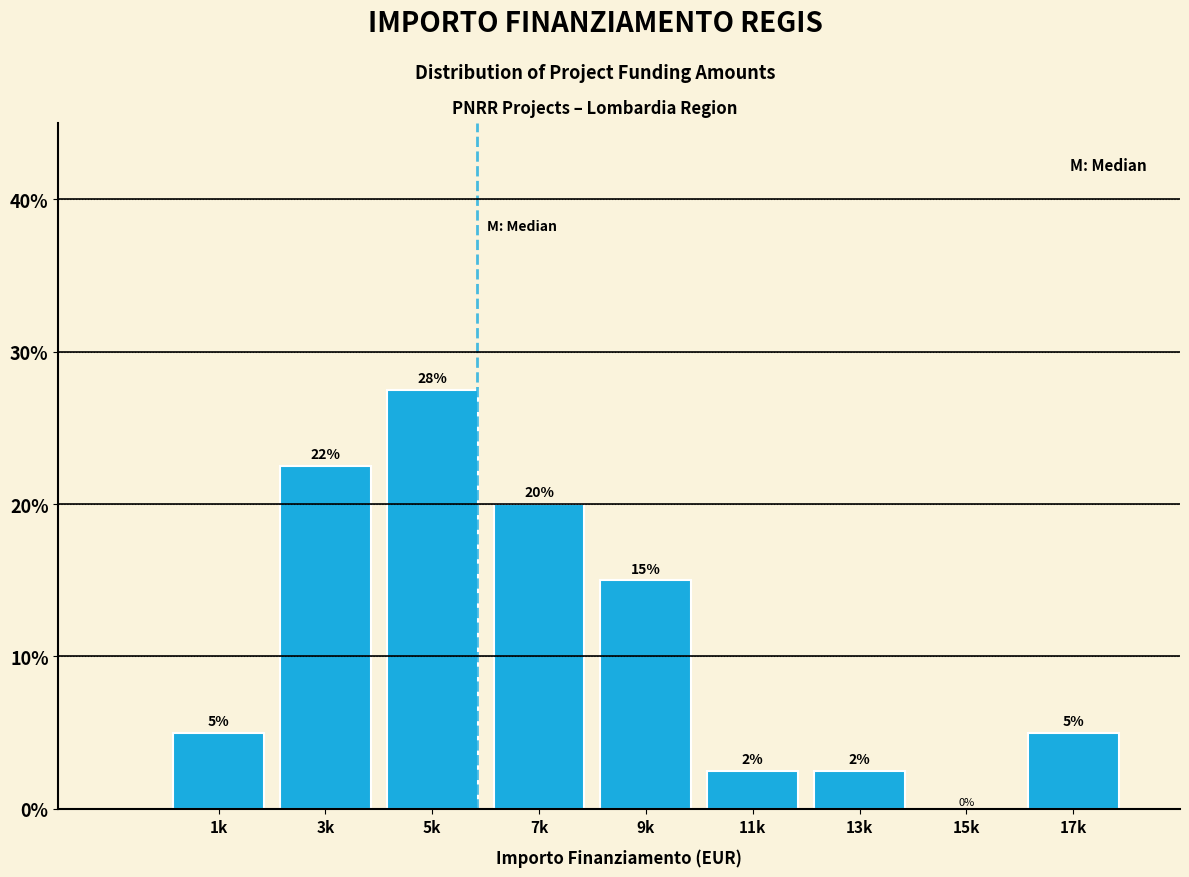

What is the greatest value displayed?

27.5